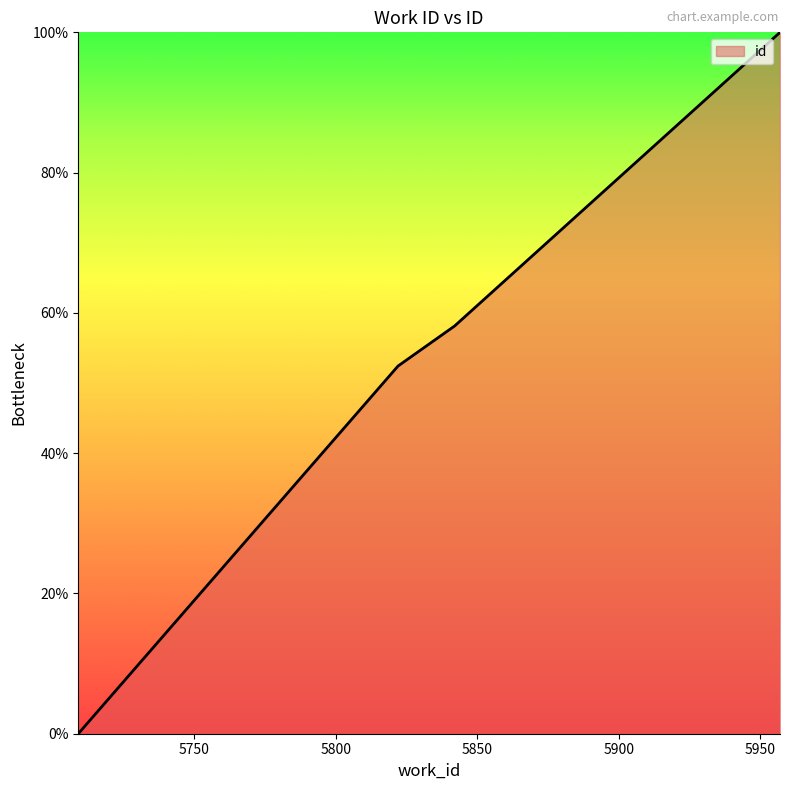

True or false: there are more than 2 points higher than both neighbors.

False